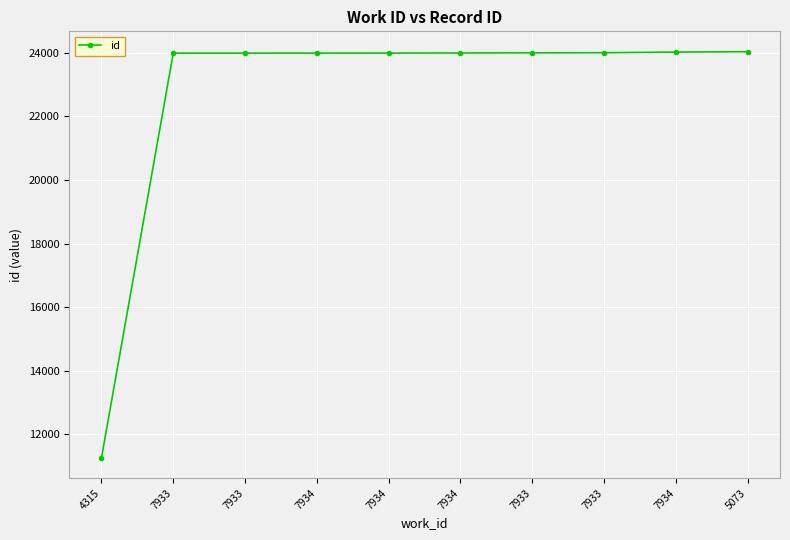

How many categories are shown in the chart?

10